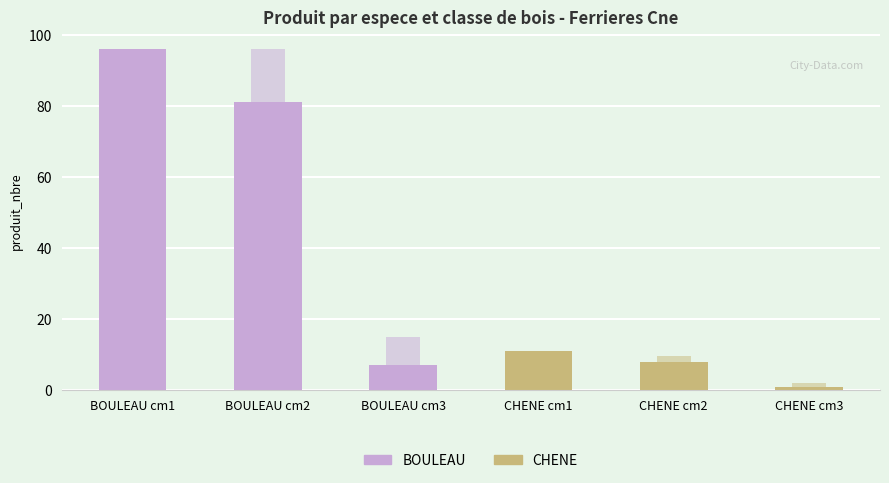

Where is produit_nbre nearest to the value 48?

BOULEAU cm2